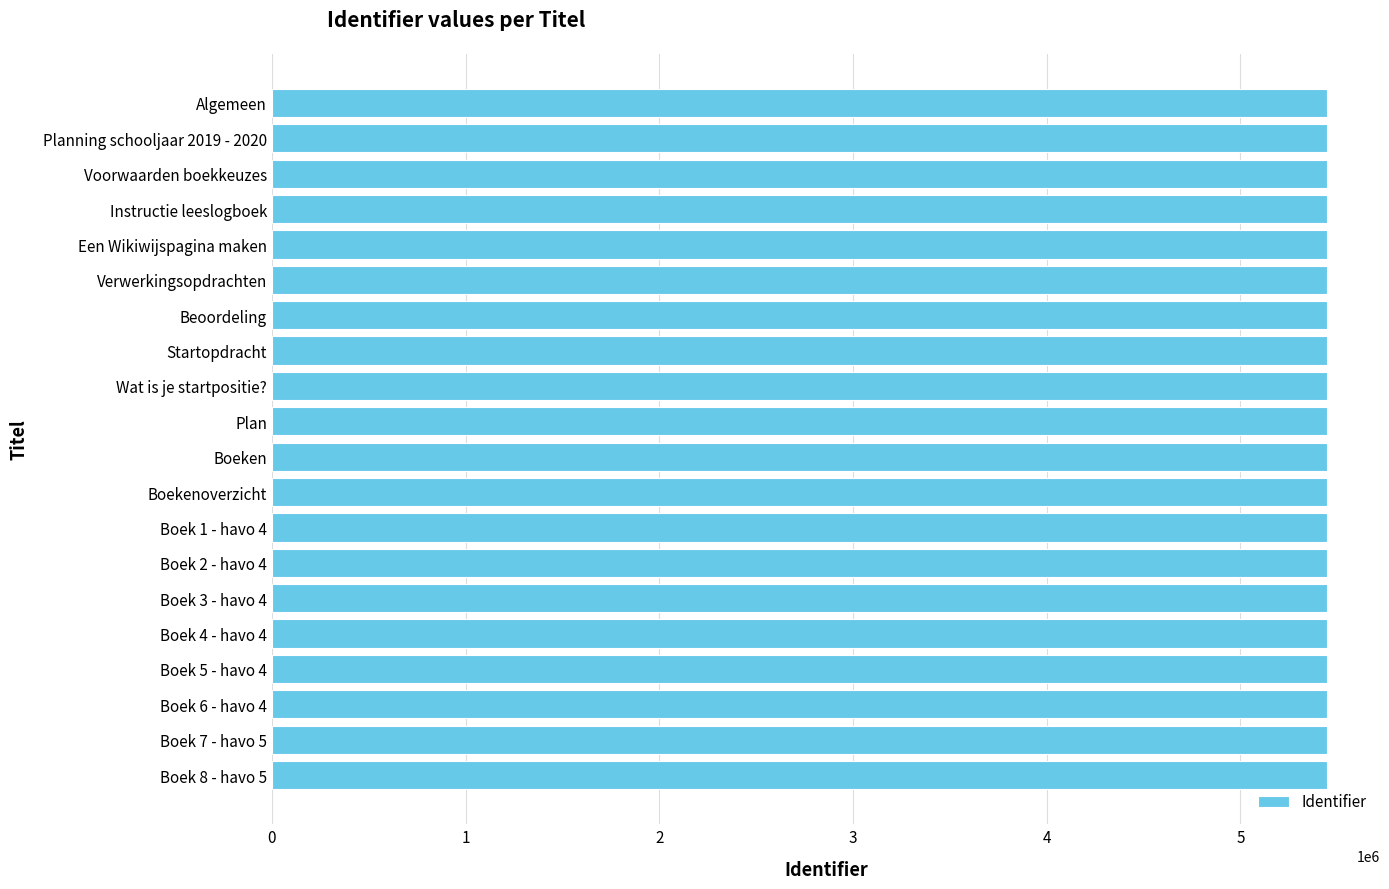

What is the difference between the maximum and minimum values?

29